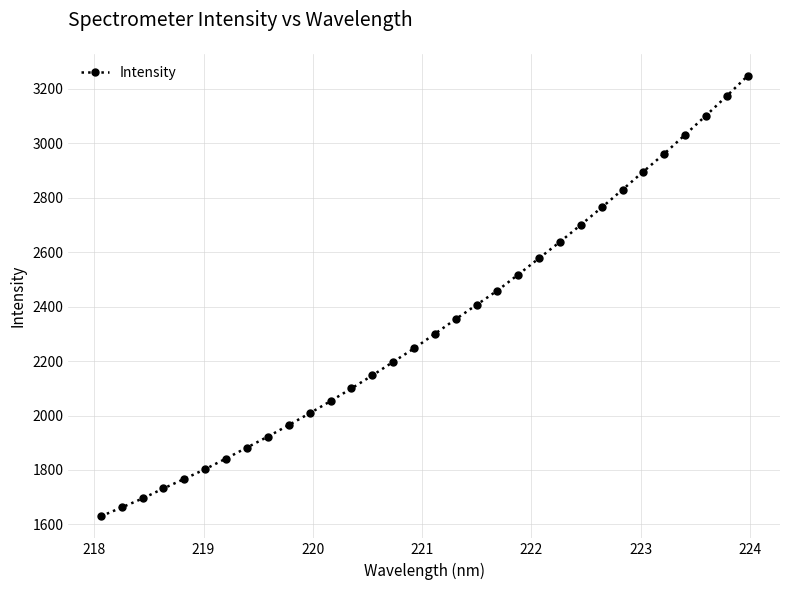

What is the sum of all values?

74612.7